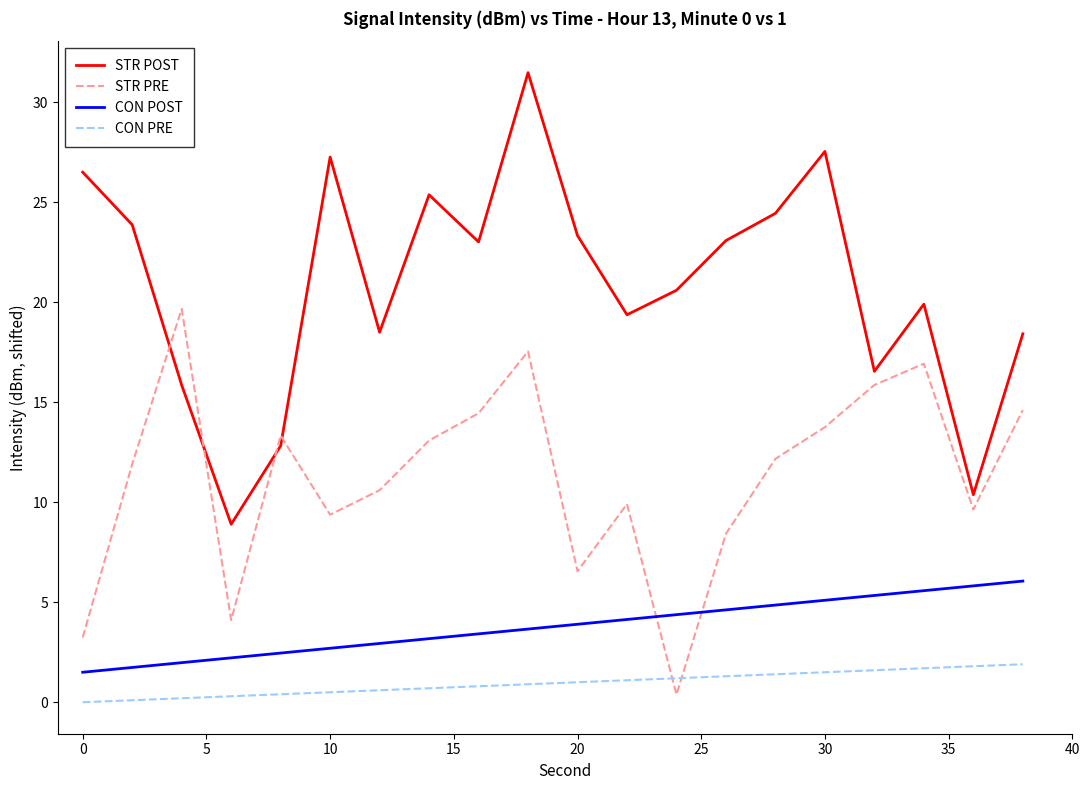

What is the difference between the maximum and minimum values in the CON POST series?

4.6